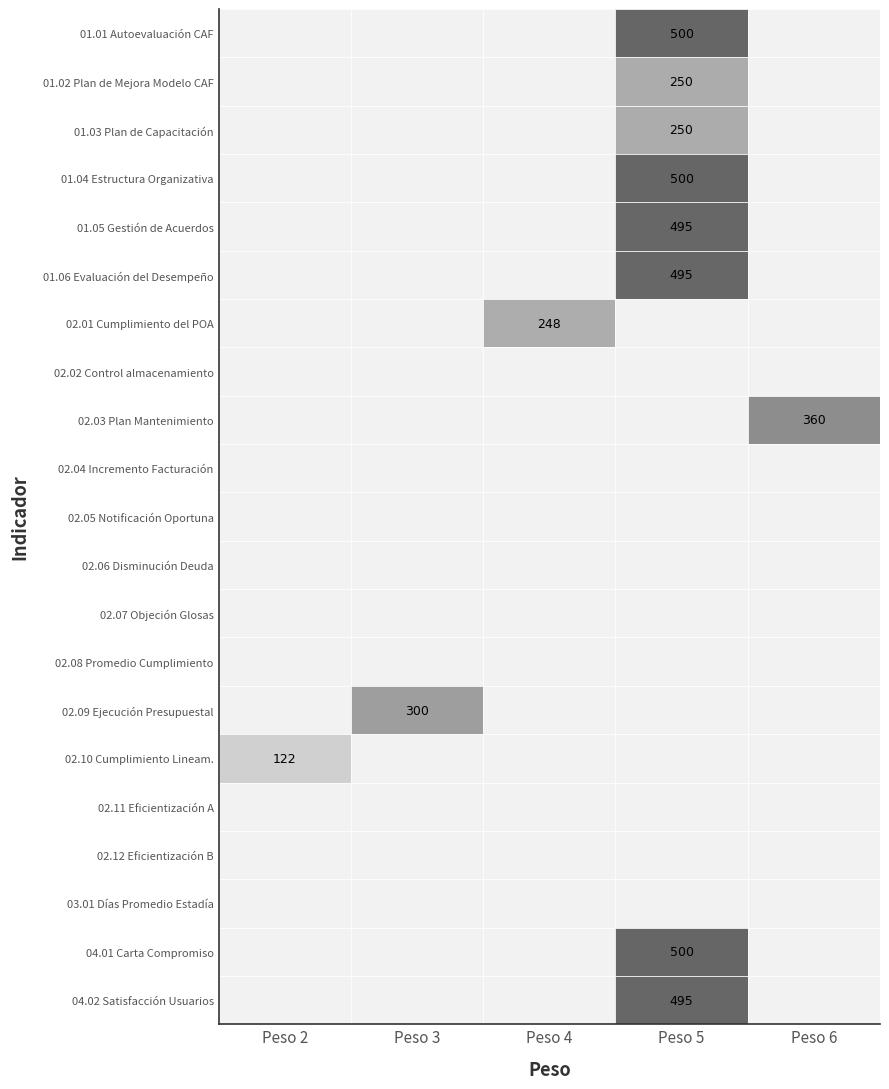

True or false: 02.02 Control almacenamiento has a value of 0 at 5.

True